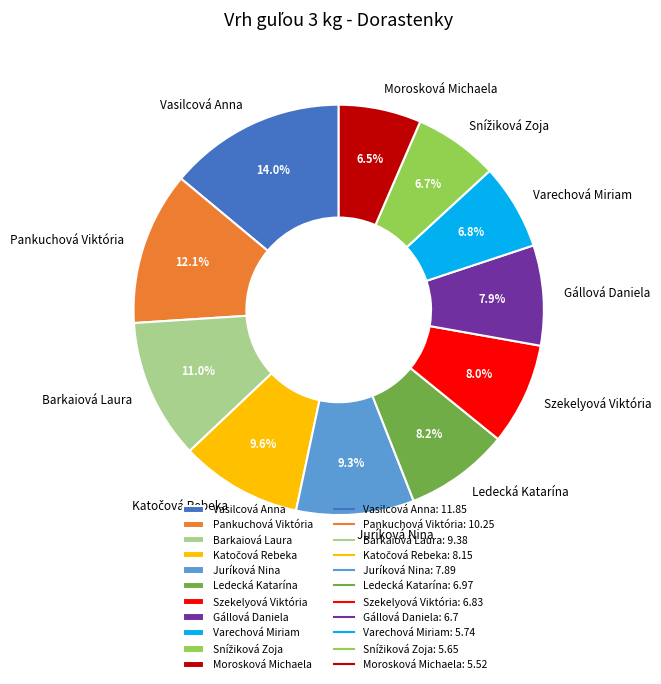

What is the largest slice in the pie chart?

Vasilcová Anna